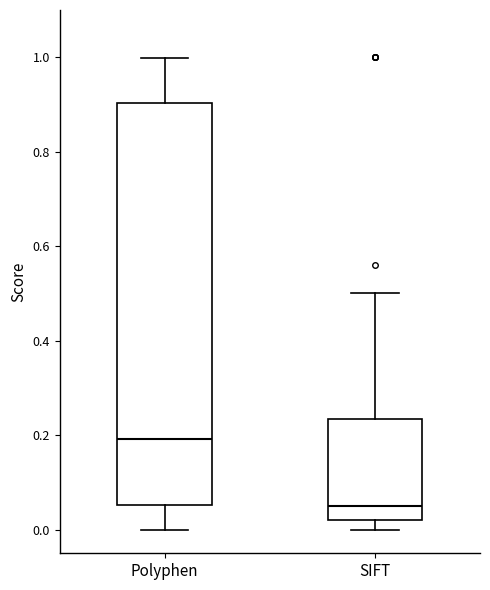

Reading left to right, read every box against the y-axis: the position of its median line, the range the box covers, and the ends of its whiskers. The values are not printed on the chart, so give them approximately, as read against the axis.

Polyphen: median 0.20, box 0.06 to 0.90, whiskers 0.00 to 1.00
SIFT: median 0.06, box 0.02 to 0.24, whiskers 0.00 to 0.50